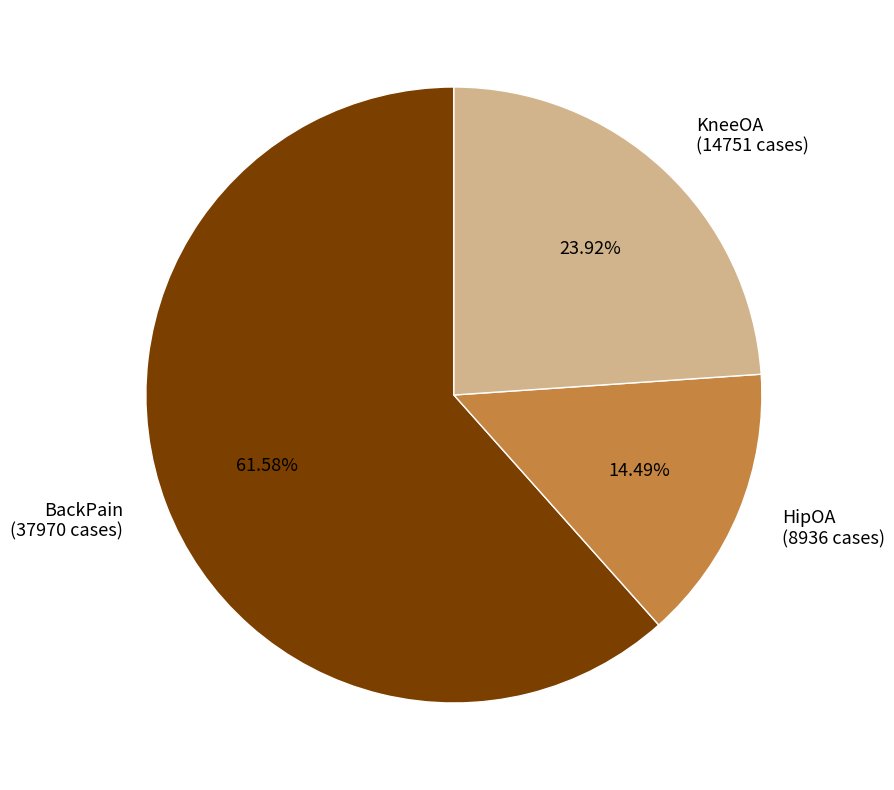

To the nearest percent, what portion does BackPain represent?

62%